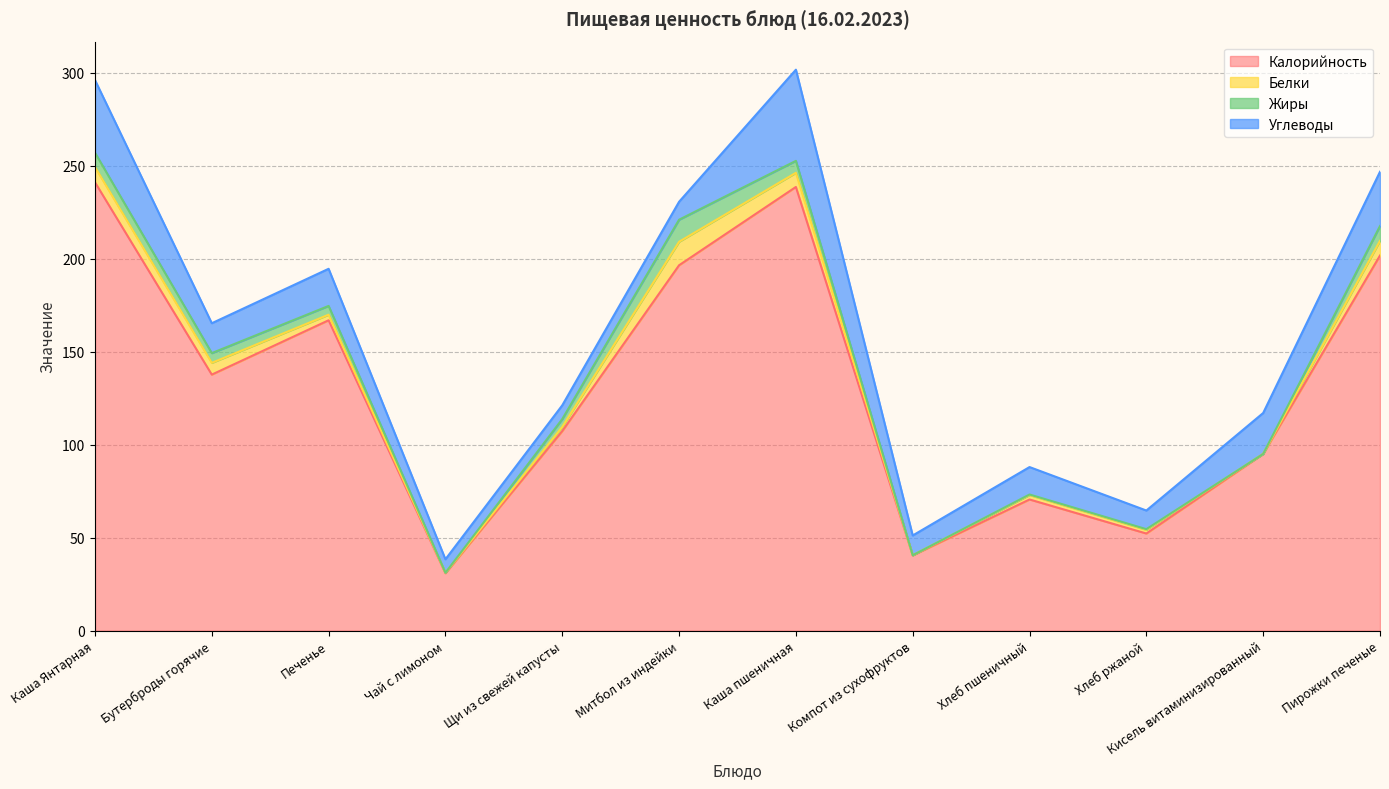

Which category has the highest value in the Калорийность series?

Каша Янтарная